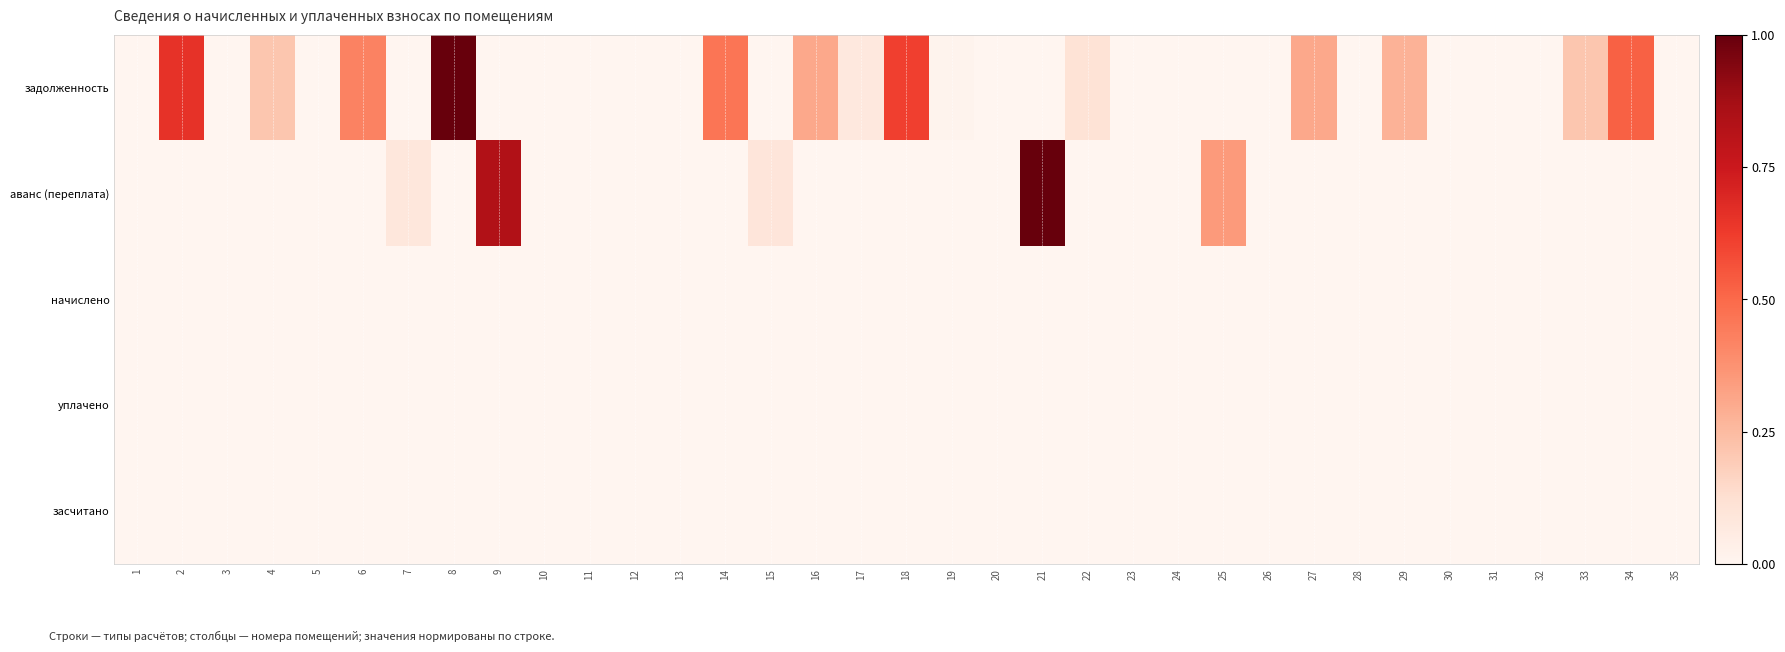

Reading left to right, what are all the values shown in this chart?

задолженность: 1=0.0	2=0.7	3=0.0	4=0.2	5=0.0	6=0.4	7=0.0	8=1.0	9=0.0	10=0.0	11=0.0	12=0.0	13=0.0	14=0.5	15=0.0	16=0.3	17=0.1	18=0.6	19=0.0	20=0.0	21=0.0	22=0.1	23=0.0	24=0.0	25=0.0	26=0.0	27=0.3	28=0.0	29=0.3	30=0.0	31=0.0	32=0.0	33=0.2	34=0.5	35=0.0
аванс (переплата): 1=0.0	2=0.0	3=0.0	4=0.0	5=0.0	6=0.0	7=0.1	8=0.0	9=0.8	10=0.0	11=0.0	12=0.0	13=0.0	14=0.0	15=0.1	16=0.0	17=0.0	18=0.0	19=0.0	20=0.0	21=1.0	22=0.0	23=0.0	24=0.0	25=0.4	26=0.0	27=0.0	28=0.0	29=0.0	30=0.0	31=0.0	32=0.0	33=0.0	34=0.0	35=0.0
начислено: 1=0.0	2=0.0	3=0.0	4=0.0	5=0.0	6=0.0	7=0.0	8=0.0	9=0.0	10=0.0	11=0.0	12=0.0	13=0.0	14=0.0	15=0.0	16=0.0	17=0.0	18=0.0	19=0.0	20=0.0	21=0.0	22=0.0	23=0.0	24=0.0	25=0.0	26=0.0	27=0.0	28=0.0	29=0.0	30=0.0	31=0.0	32=0.0	33=0.0	34=0.0	35=0.0
уплачено: 1=0.0	2=0.0	3=0.0	4=0.0	5=0.0	6=0.0	7=0.0	8=0.0	9=0.0	10=0.0	11=0.0	12=0.0	13=0.0	14=0.0	15=0.0	16=0.0	17=0.0	18=0.0	19=0.0	20=0.0	21=0.0	22=0.0	23=0.0	24=0.0	25=0.0	26=0.0	27=0.0	28=0.0	29=0.0	30=0.0	31=0.0	32=0.0	33=0.0	34=0.0	35=0.0
засчитано: 1=0.0	2=0.0	3=0.0	4=0.0	5=0.0	6=0.0	7=0.0	8=0.0	9=0.0	10=0.0	11=0.0	12=0.0	13=0.0	14=0.0	15=0.0	16=0.0	17=0.0	18=0.0	19=0.0	20=0.0	21=0.0	22=0.0	23=0.0	24=0.0	25=0.0	26=0.0	27=0.0	28=0.0	29=0.0	30=0.0	31=0.0	32=0.0	33=0.0	34=0.0	35=0.0